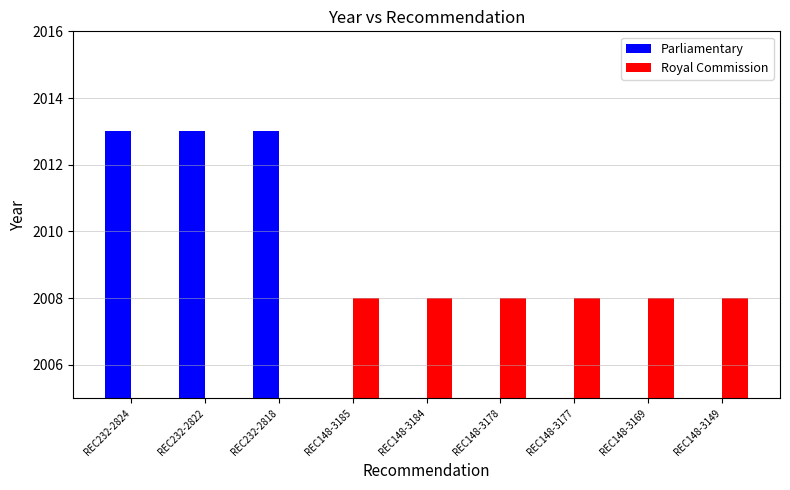

List the series in order of their overall mean, highest first.

Royal Commission, Parliamentary